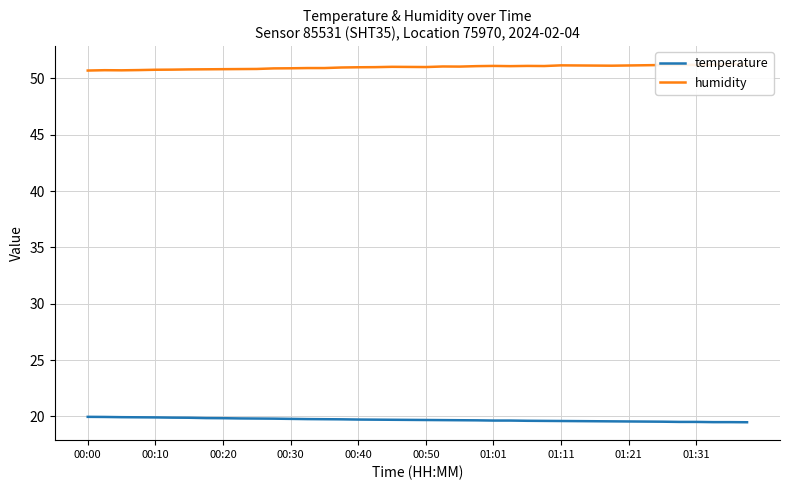

Reading left to right, list all the values displayed in this chart.

temperature: 20.0	19.9	19.9	19.9	19.9	19.9	19.9	19.9	19.8	19.8	19.8	19.8	19.8	19.8	19.8	19.7	19.7	19.7	19.7	19.7	19.7	19.7	19.7	19.6	19.6	19.6	19.6	19.6	19.6	19.6	19.6	19.6	19.6	19.5	19.5	19.5	19.5	19.5	19.5	19.5
humidity: 50.7	50.7	50.7	50.7	50.8	50.8	50.8	50.8	50.8	50.8	50.8	50.9	50.9	50.9	50.9	51.0	51.0	51.0	51.0	51.0	51.0	51.1	51.0	51.1	51.1	51.1	51.1	51.1	51.2	51.1	51.1	51.1	51.1	51.2	51.2	51.2	51.2	51.2	51.3	51.3